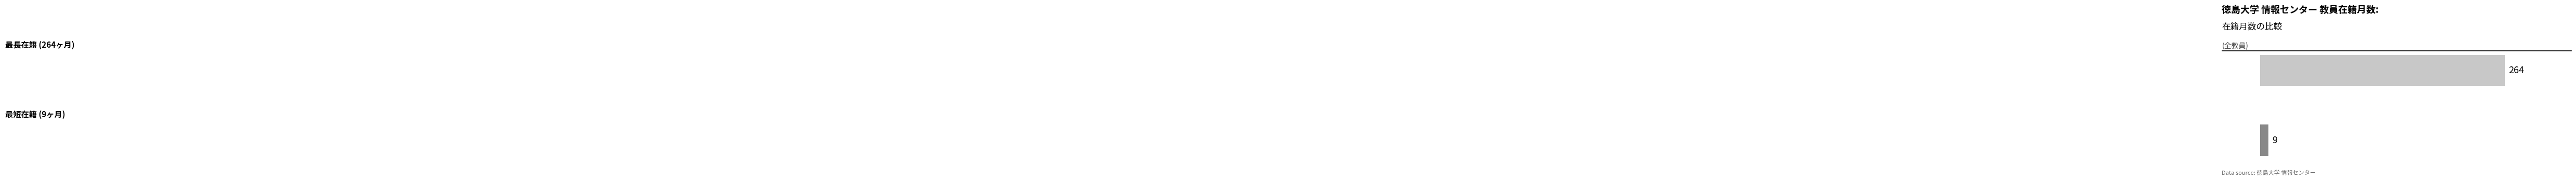

How many values are between 9 and 264?

2